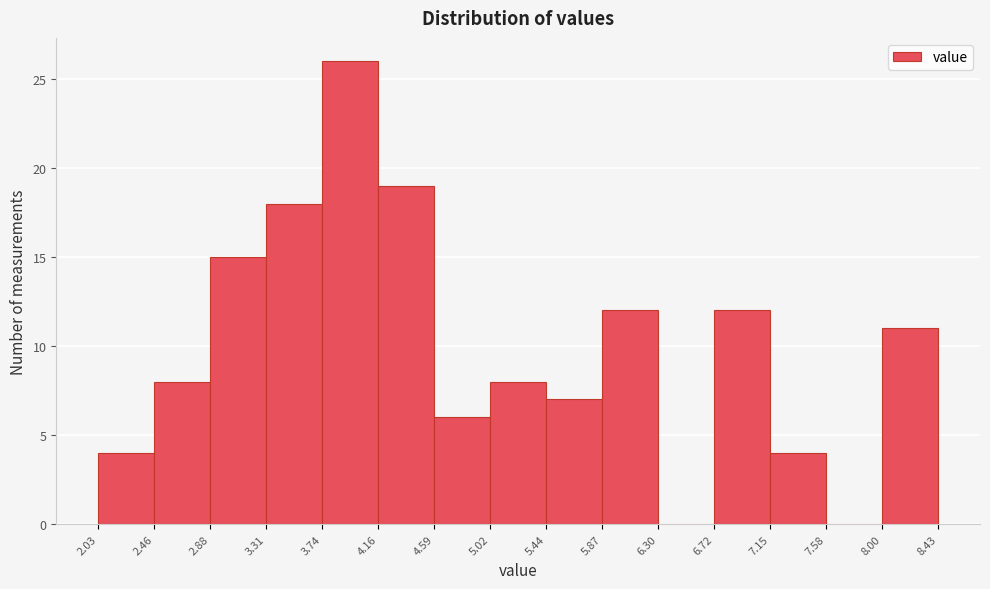

Reading left to right, transcribe this chart: for each bar, give the range it covers on the x-axis and its height. The values are not printed on the chart, so give them approximately, as read against the axis.

2.03 to 2.46: 4
2.46 to 2.88: 8
2.88 to 3.31: 15
3.31 to 3.74: 18
3.74 to 4.16: 26
4.16 to 4.59: 19
4.59 to 5.02: 6
5.02 to 5.44: 8
5.44 to 5.87: 7
5.87 to 6.30: 12
6.30 to 6.72: 0
6.72 to 7.15: 12
7.15 to 7.58: 4
7.58 to 8.00: 0
8.00 to 8.43: 11